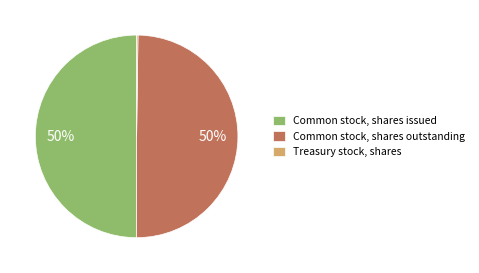

True or false: Common stock, shares outstanding accounts for 50% of the total.

True